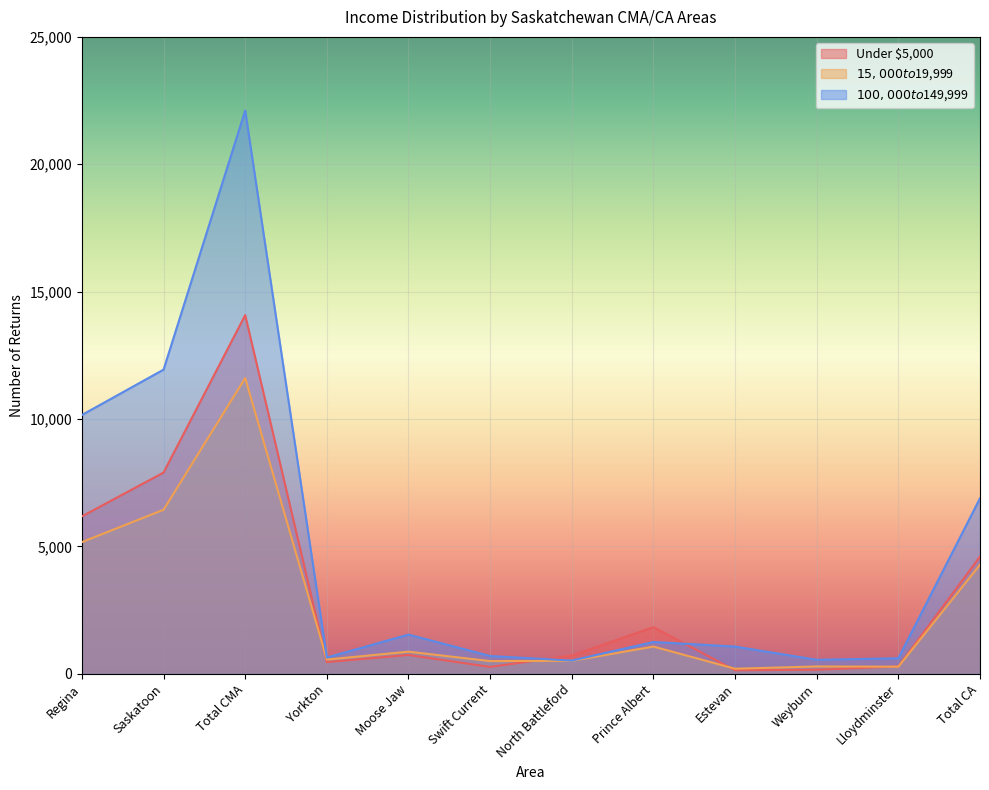

How many lines are shown in the chart?

3